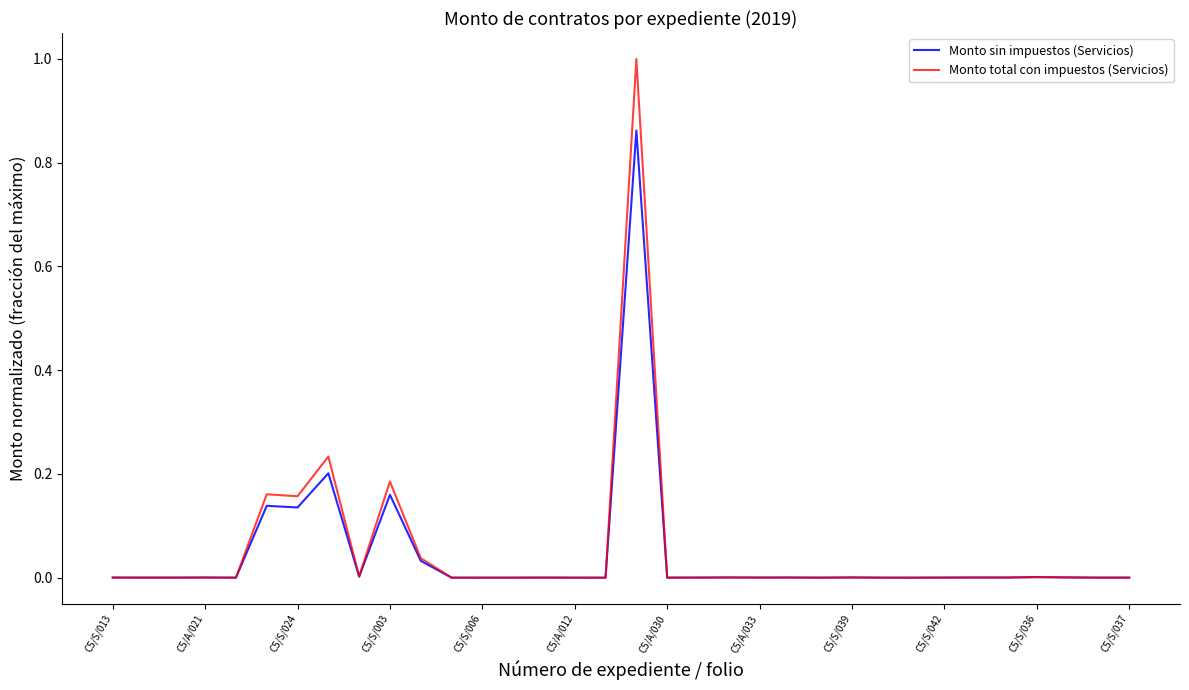

In Monto total con impuestos (Servicios), how many points are higher than both neighbors (excluding endpoints)?

11